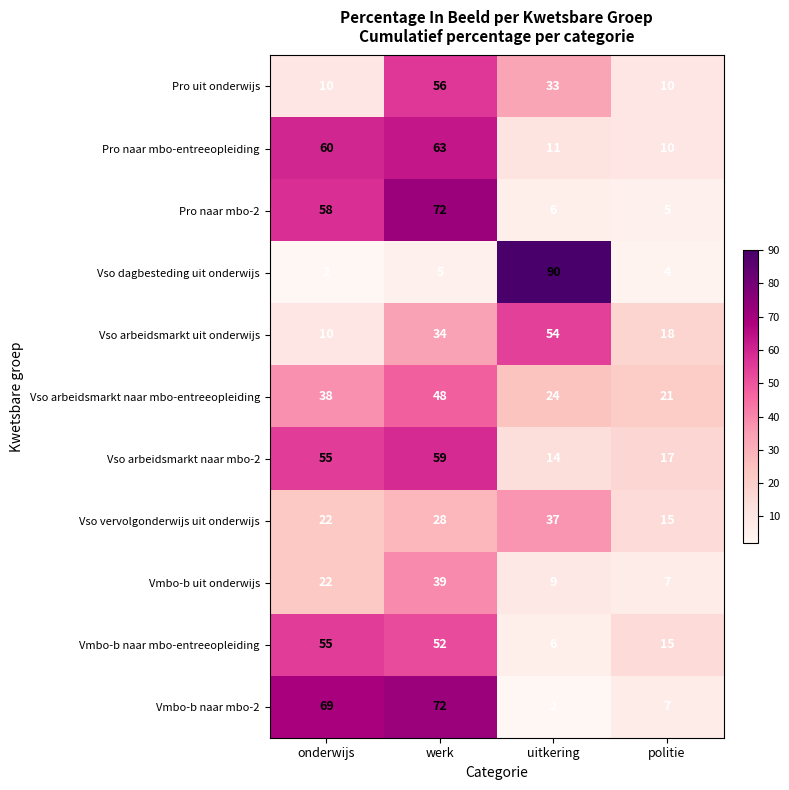

What is the difference between the maximum and minimum values in the Pro uit onderwijs series?

46